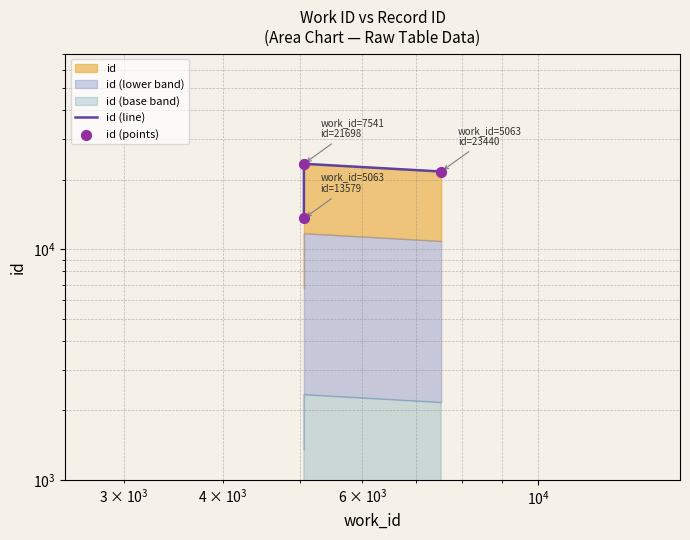

Which series reaches the maximum Y coordinate?

id (line)